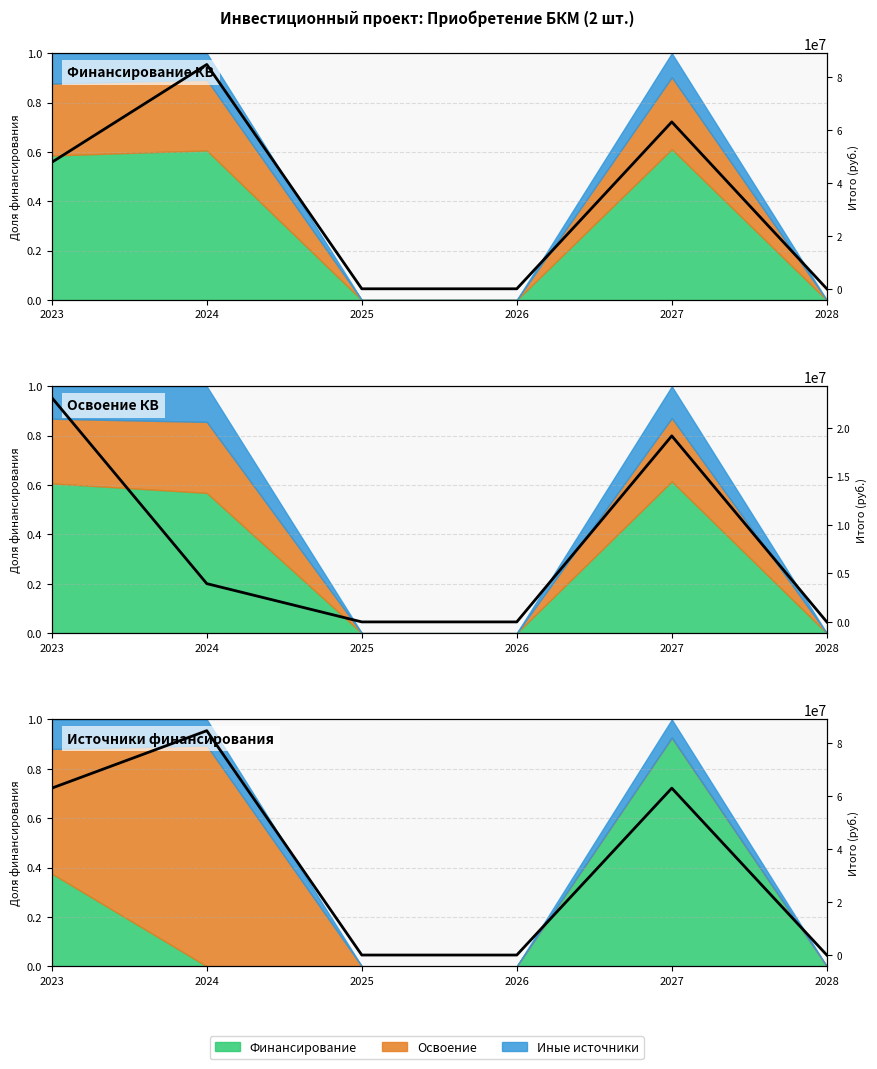

Does the chart have visible grid lines?

Yes